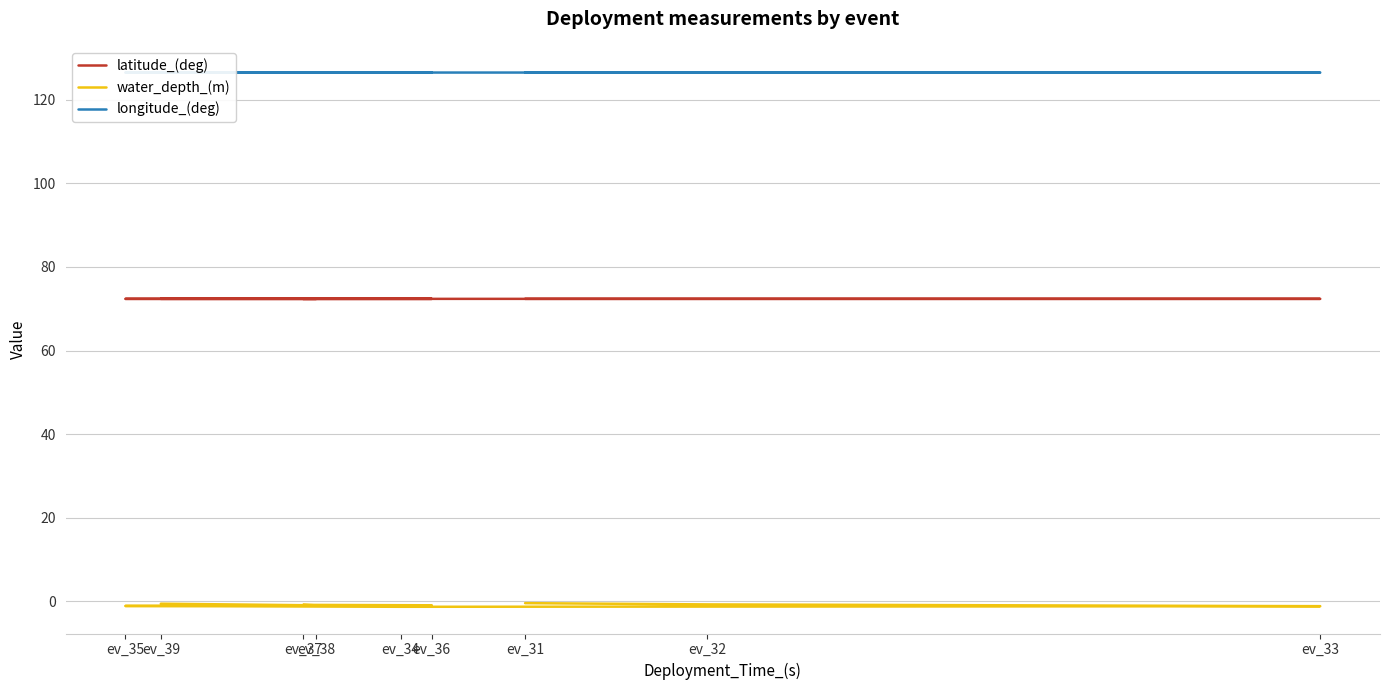

What is the spread (max minus min) of values at ev_33?

127.6